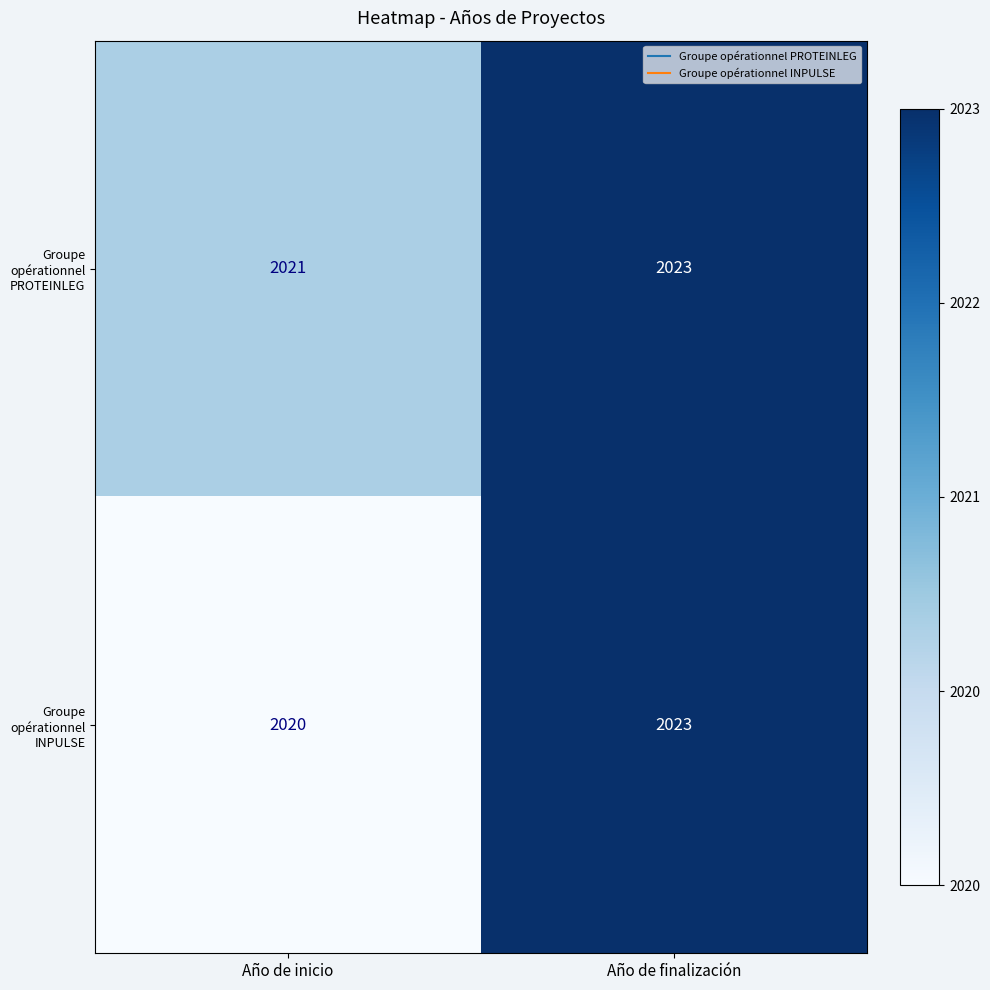

What is the sum of the Groupe opérationnel PROTEINLEG values at Año de inicio and Año de finalización?

4044